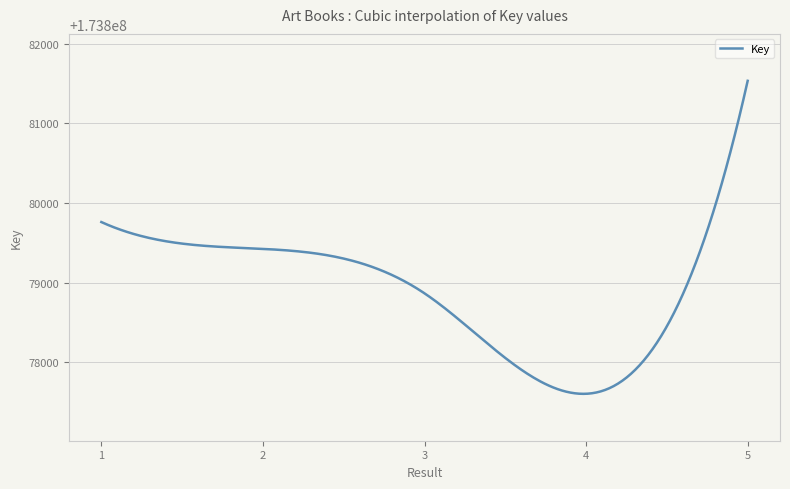

What is the minimum value shown in the chart?

173877603.3